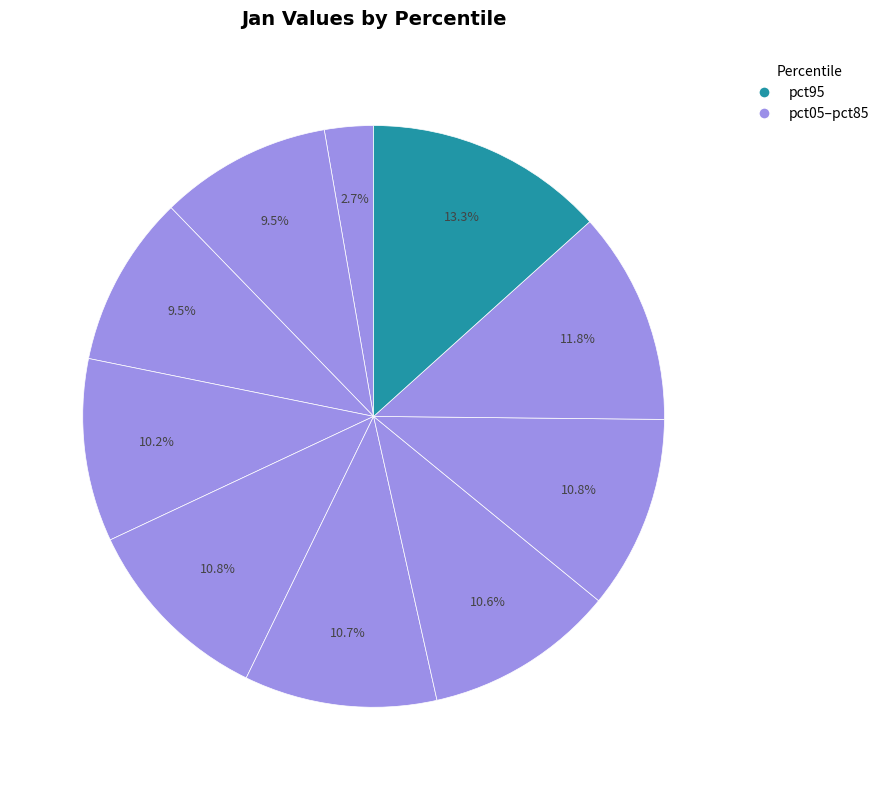

How many slices are in this pie chart?

10